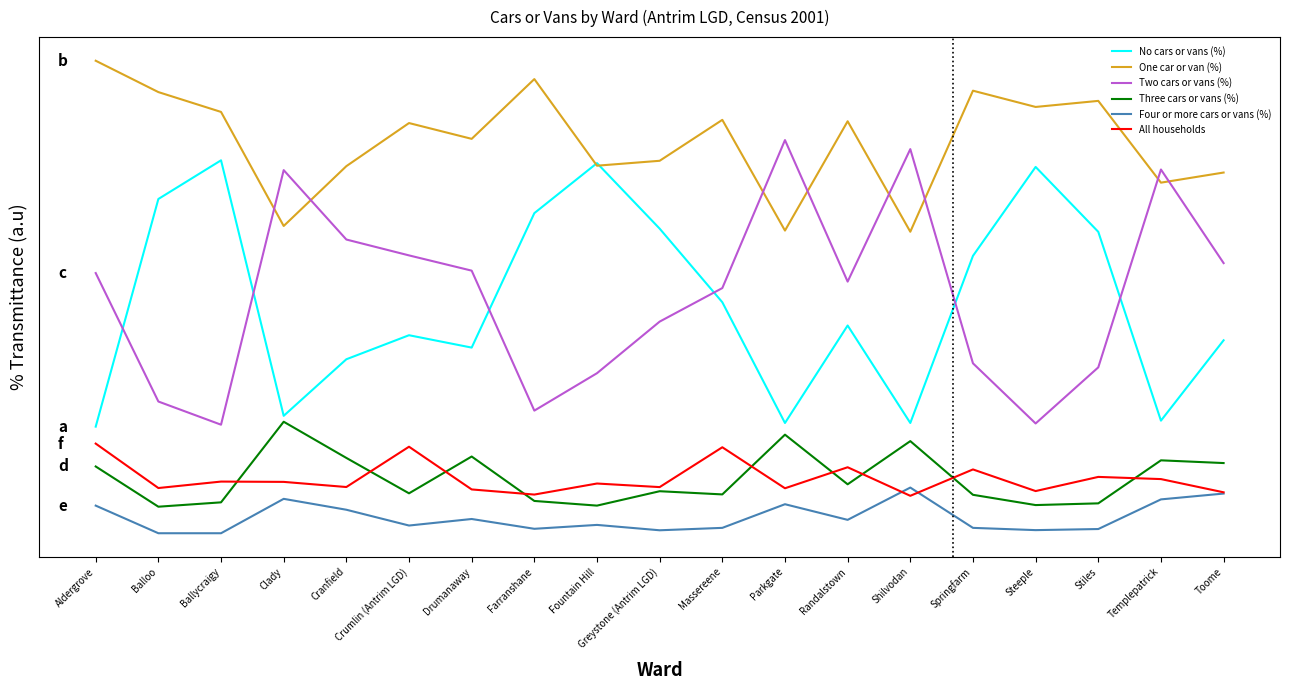

In Two cars or vans (%), how many points are higher than both neighbors (excluding endpoints)?

4